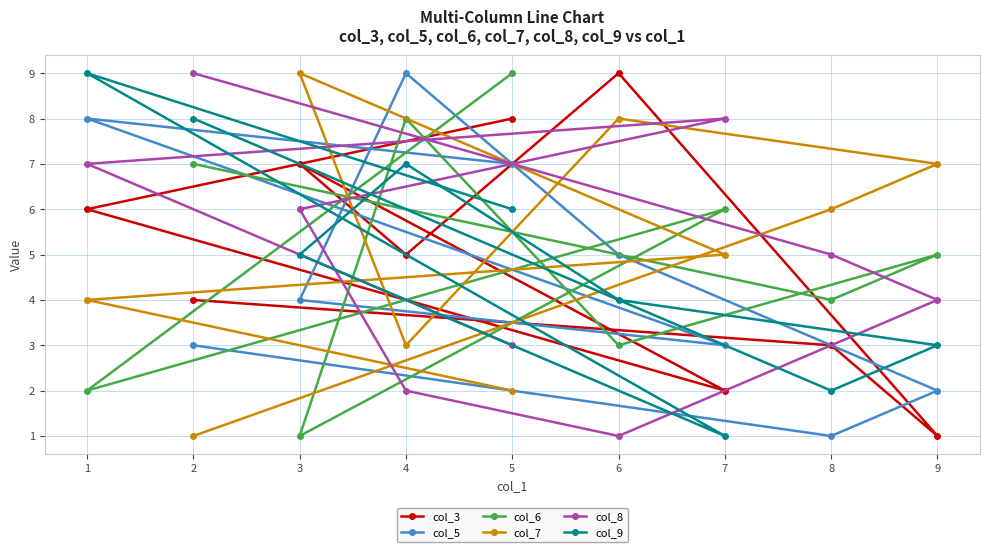

Where is col_9 nearest to the value 5?

3